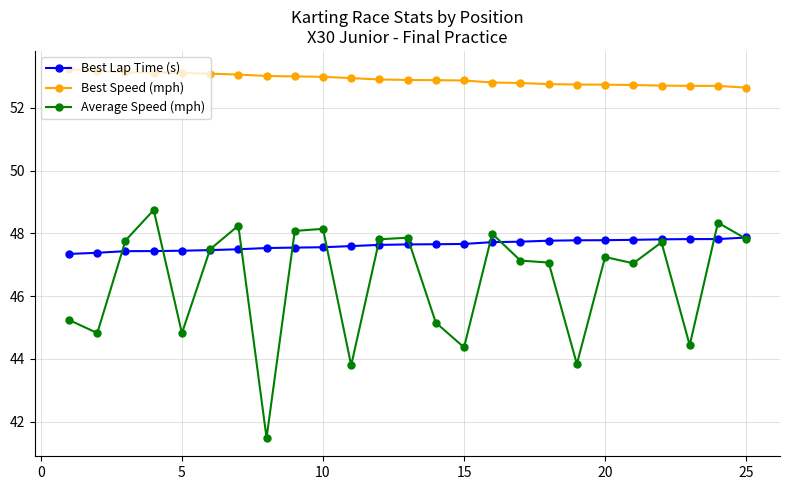

True or false: Best Speed (mph) and Average Speed (mph) cross at least once.

False